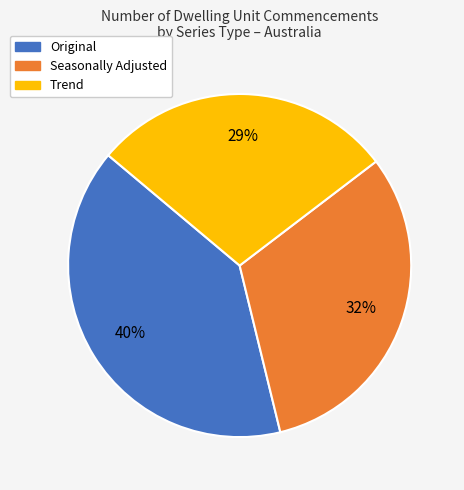

What is the largest slice in the pie chart?

Original